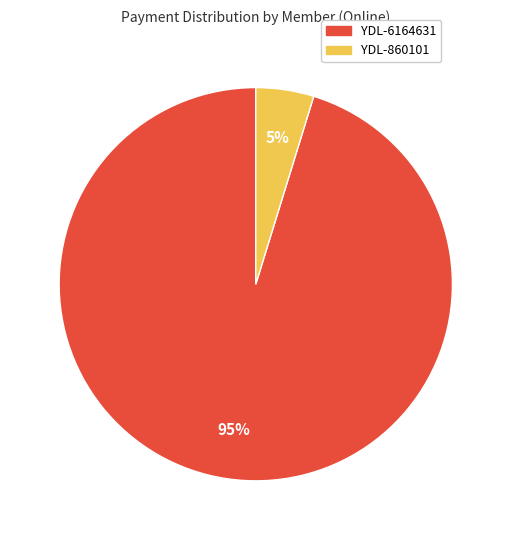

Count the number of slices in the pie.

2